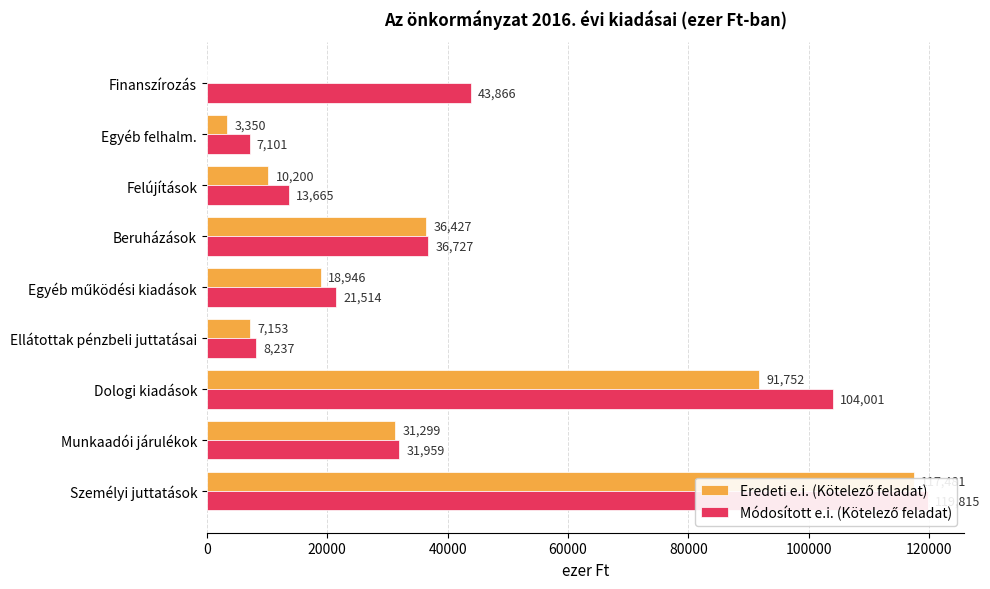

Rank the series by their average value, from highest to lowest.

Módosított e.i. (Kötelező feladat), Eredeti e.i. (Kötelező feladat)